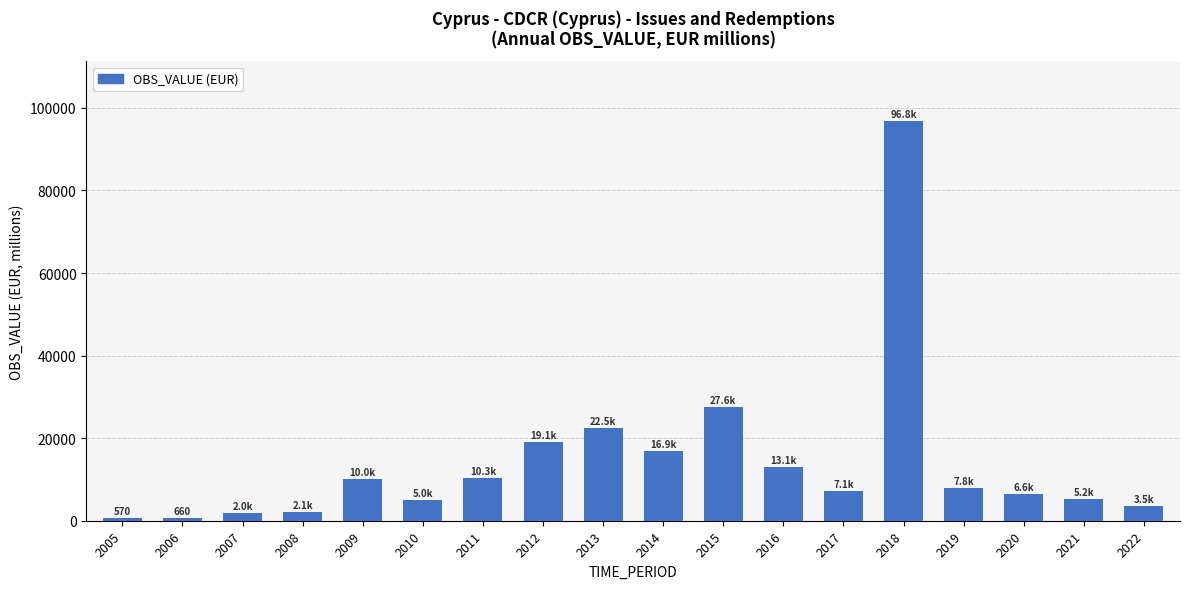

What is the greatest value displayed?

96750.0